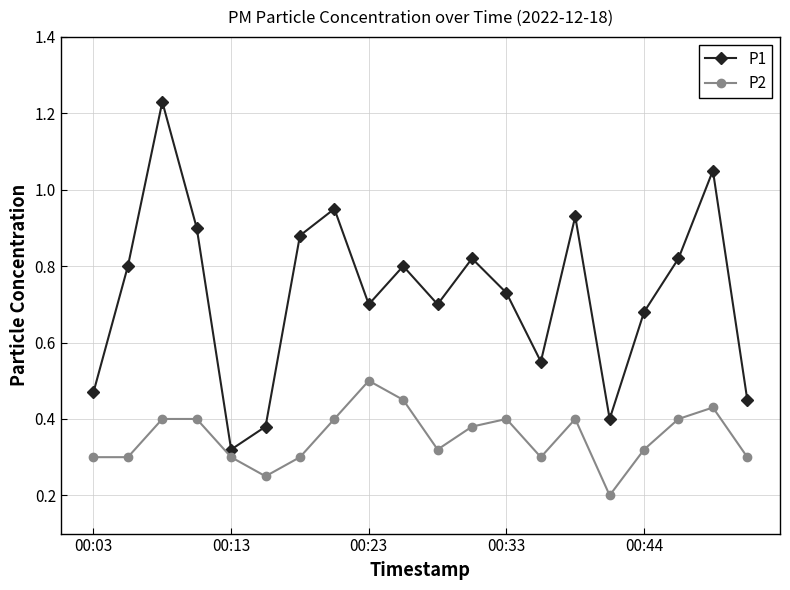

What is the sum of all P1 values?

14.6